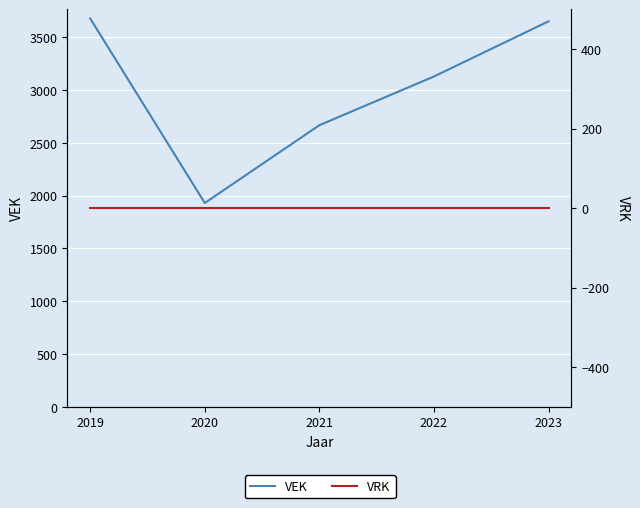

The VEK series shows 4849 at 2019. True or false?

False